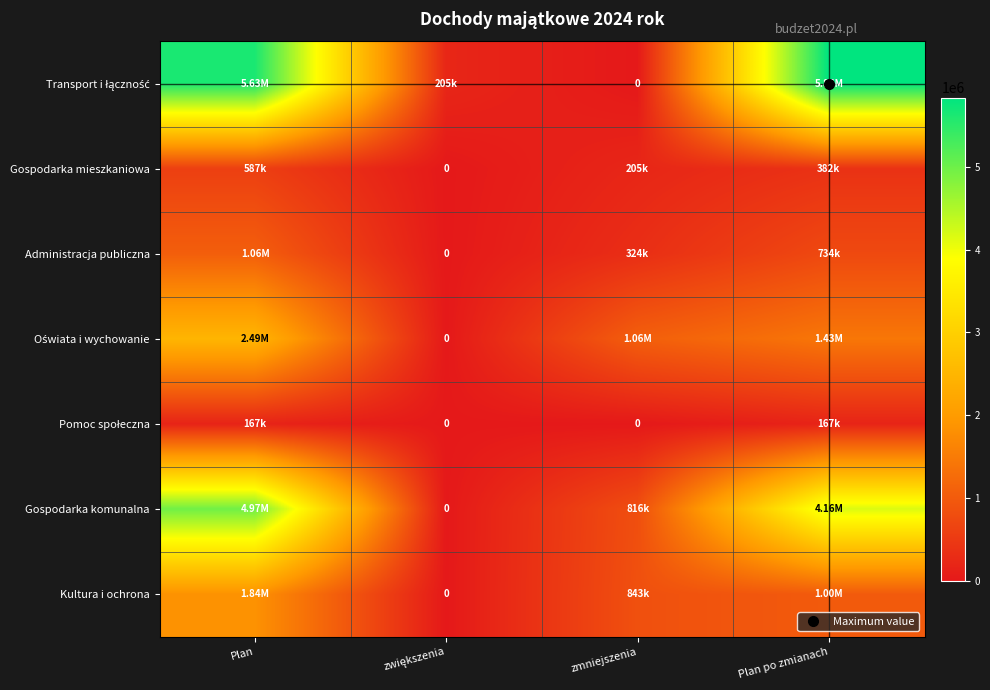

Is the value of Gospodarka mieszkaniowa at zwiększenia greater than the value of Kultura i ochrona at Plan?

No